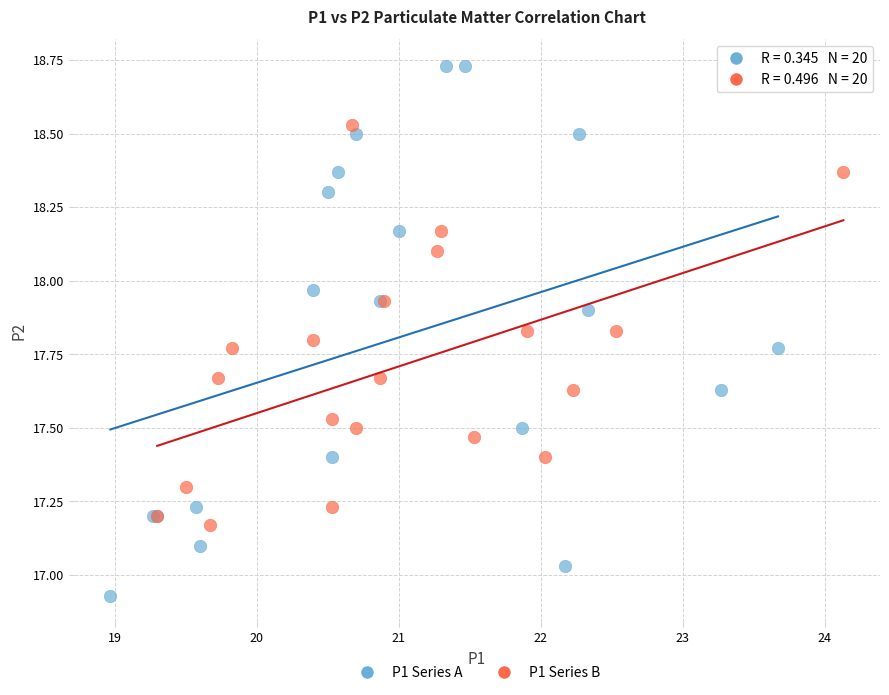

Which series contains the highest Y value?

P1 Series A